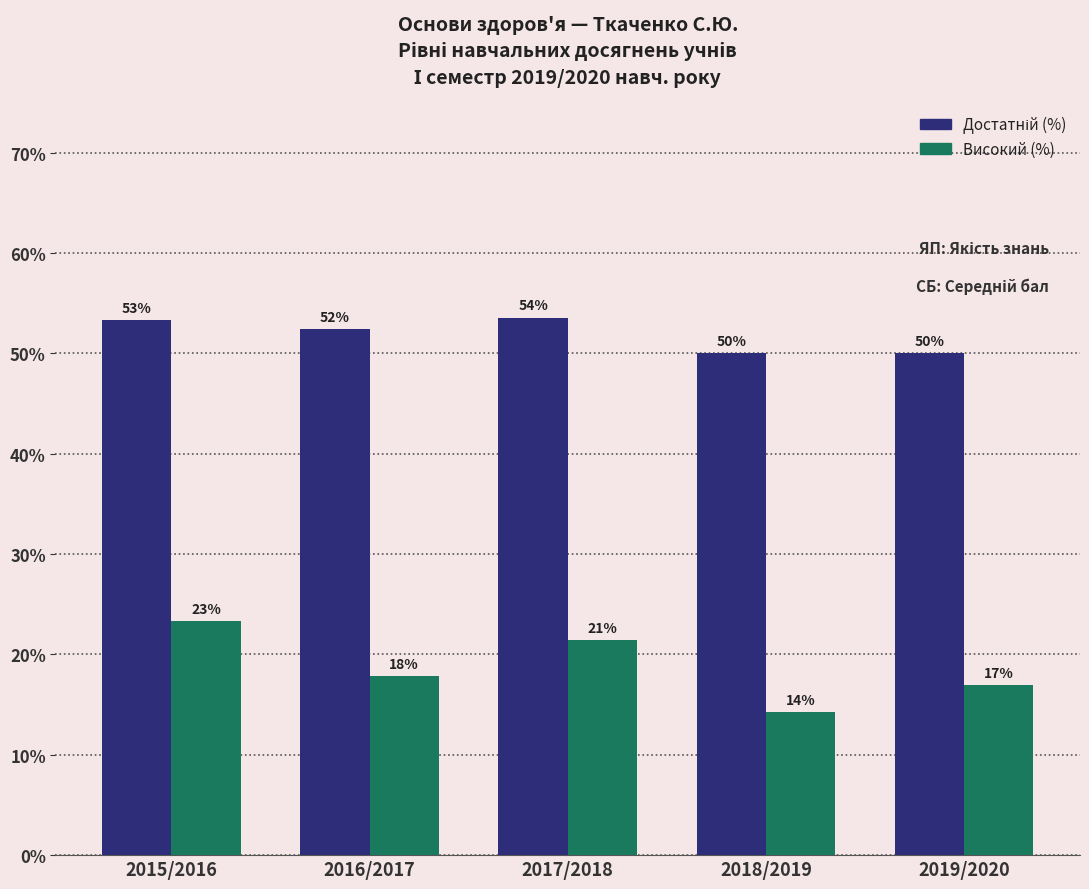

What is the difference between the second highest and minimum values in the Високий (%) series?

7.1